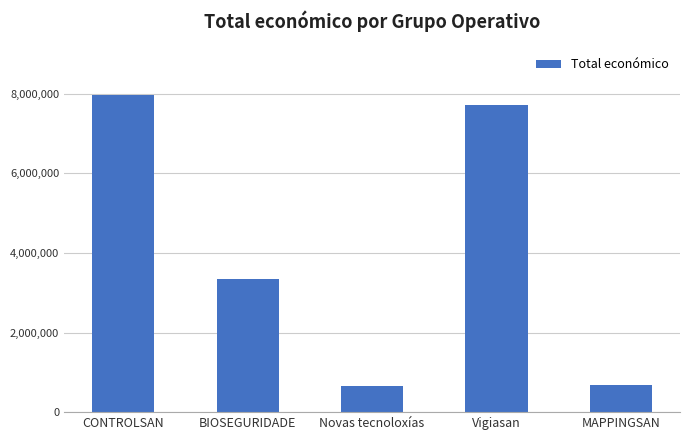

What is the sum of the values at MAPPINGSAN and BIOSEGURIDADE?

4019677